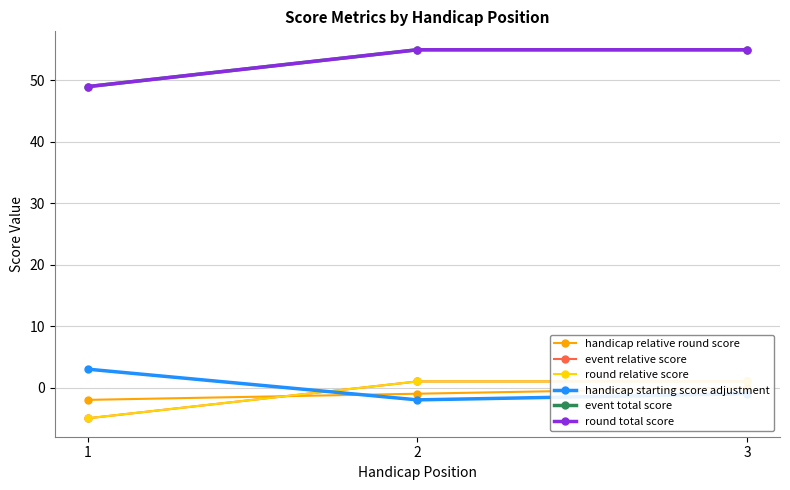

How many distinct data groups are displayed?

6